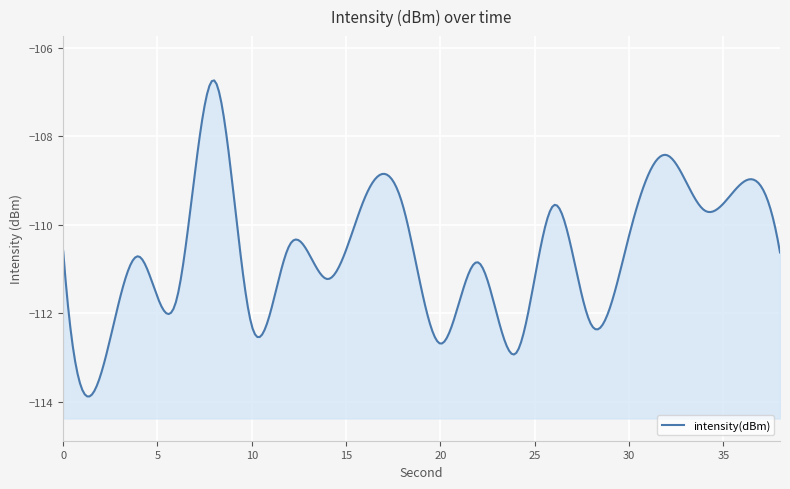

Rank the categories by value from lowest to highest.

2, 24, 20, 10, 28, 6, 14, 22, 4, 38, 0, 12, 30, 34, 26, 18, 16, 36, 32, 8